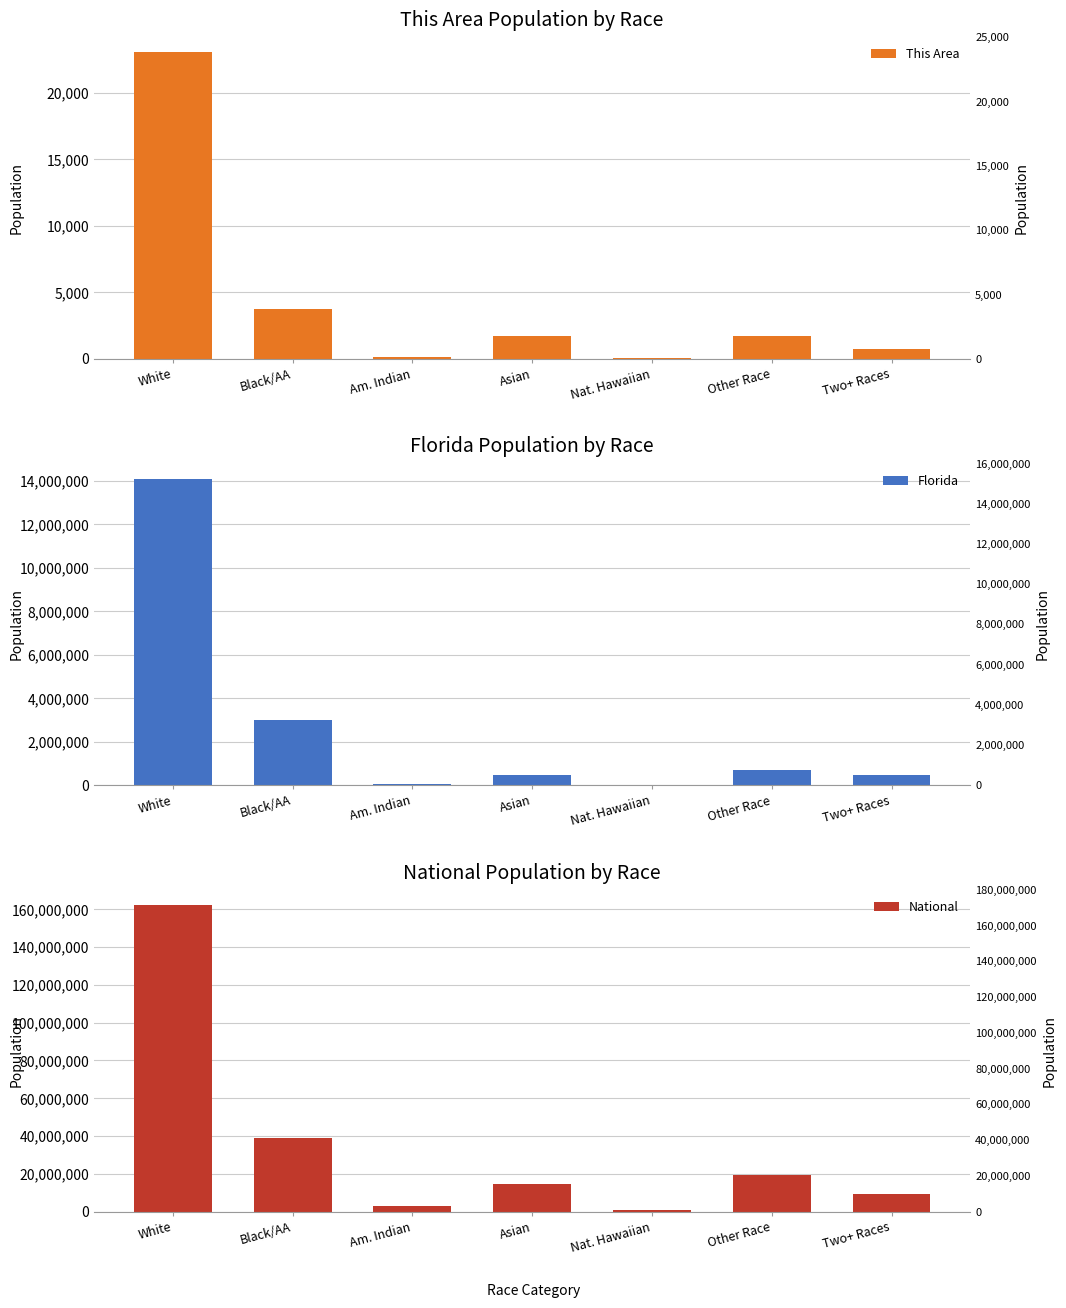

What is the sum of the National values at White and Black/AA?

201152872